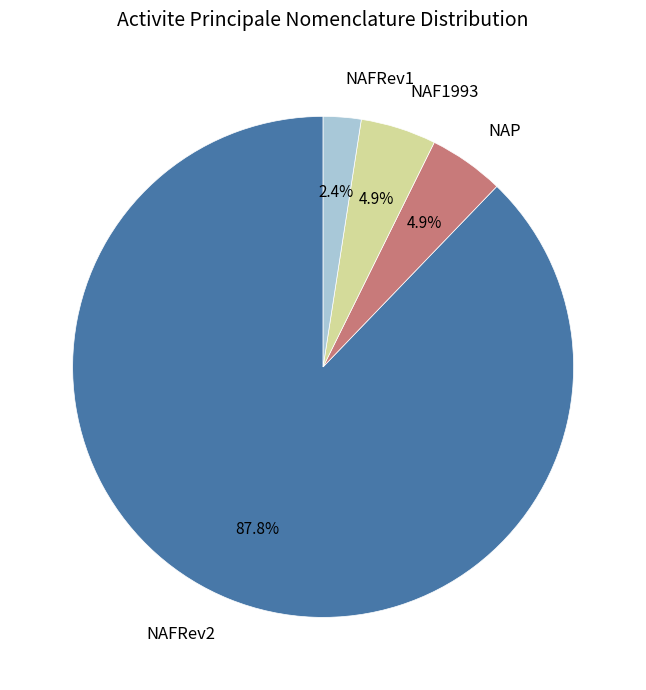

Does any single category account for the majority?

Yes